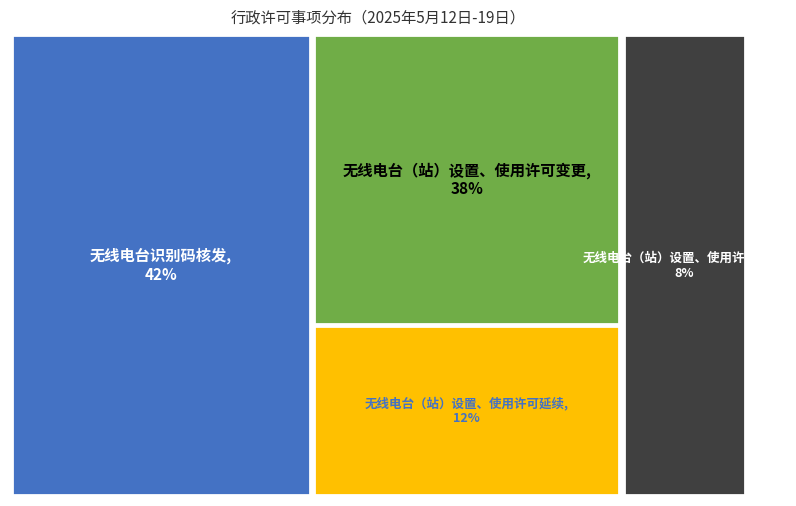

What is the largest slice in the pie chart?

无线电台识别码核发